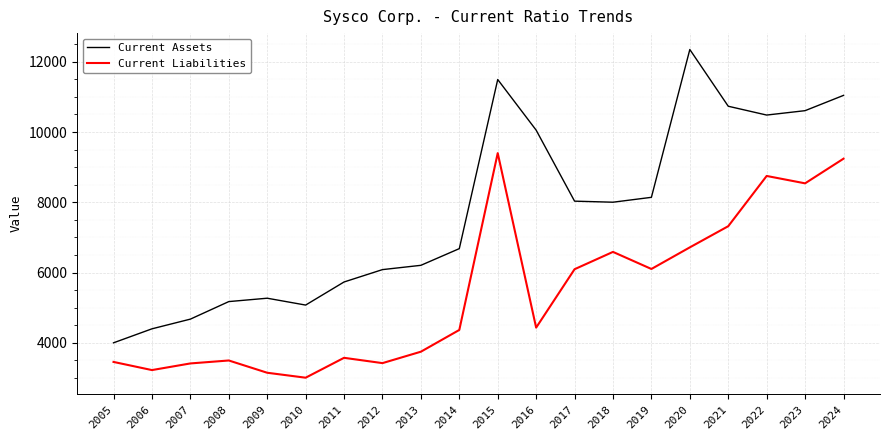

Which series has the largest range (max minus min)?

Current Assets